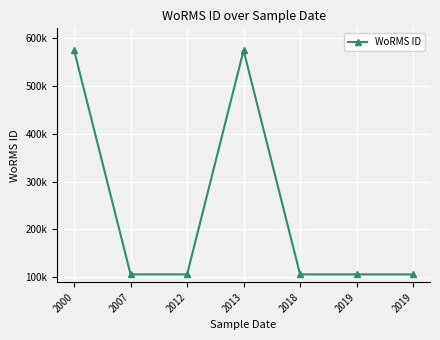

The value at 2007 is 106289. True or false?

True